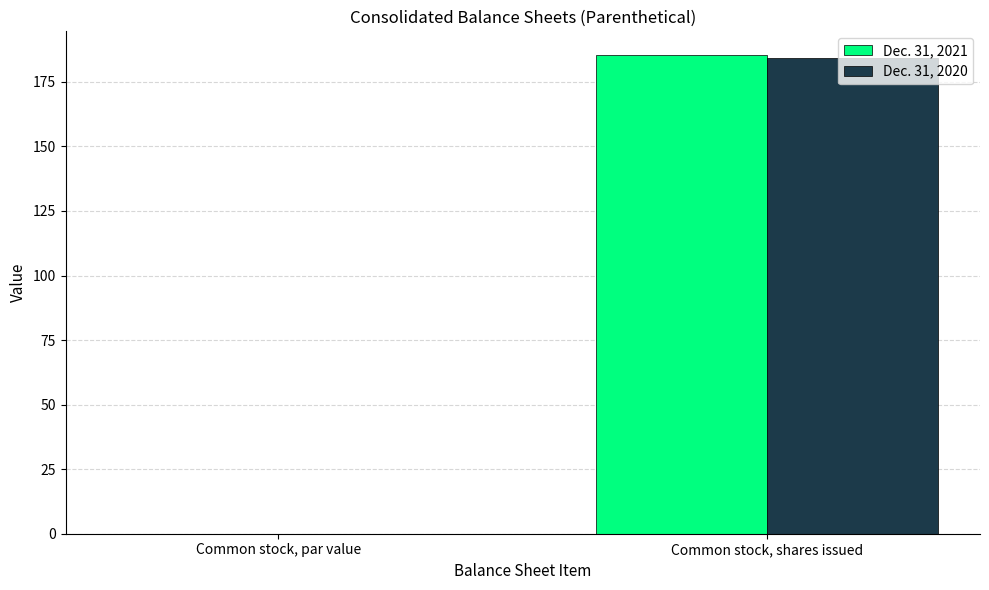

At which category is the sum across all series the highest?

Common stock, shares issued